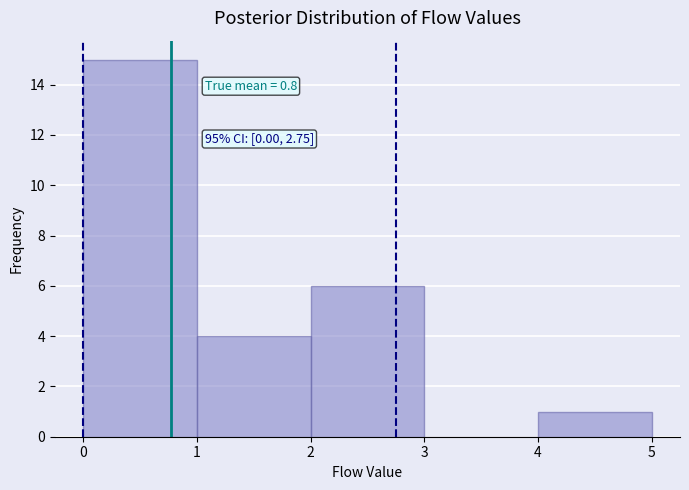

Over which range of the x-axis is the bar tallest?

0 to 1